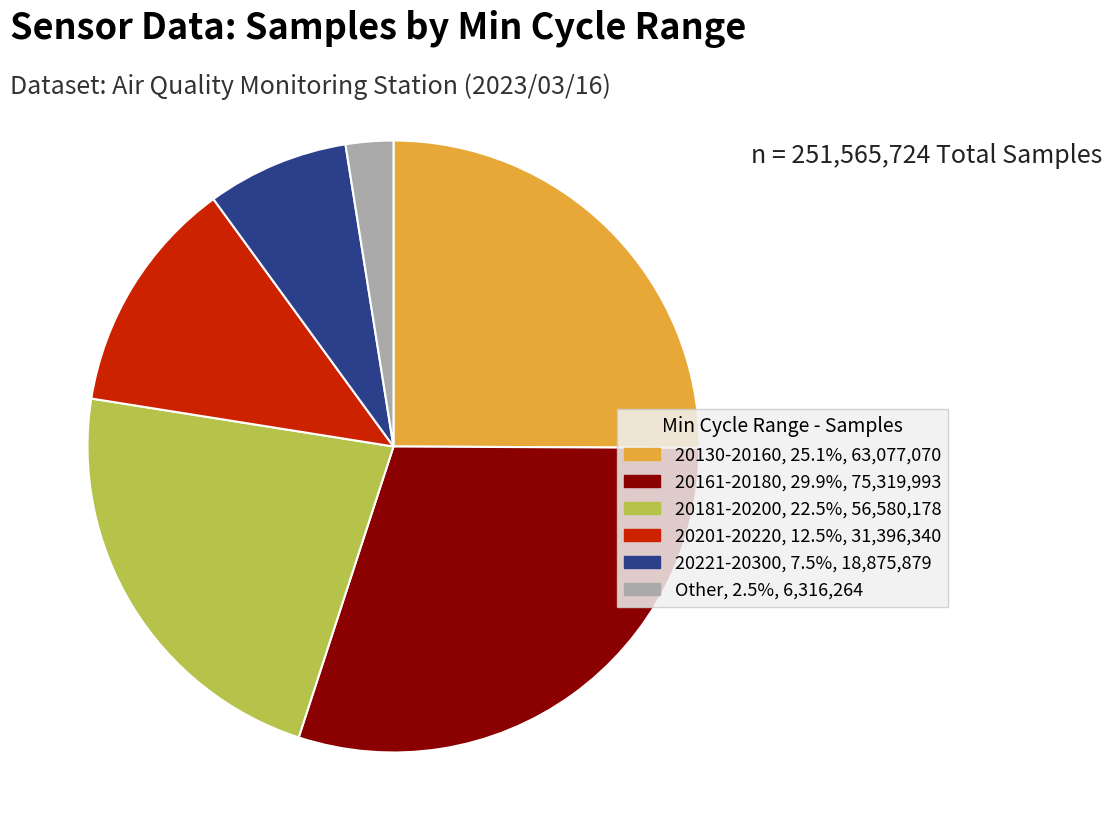

Is there a majority slice in this chart?

No